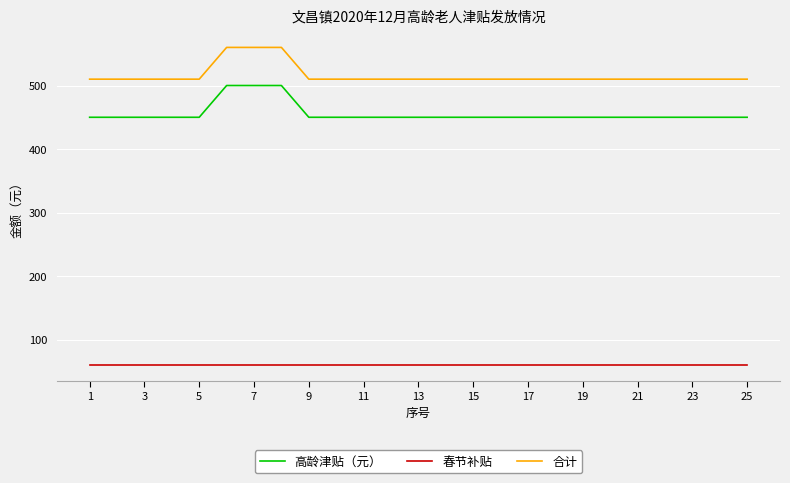

What is the greatest value displayed?

560